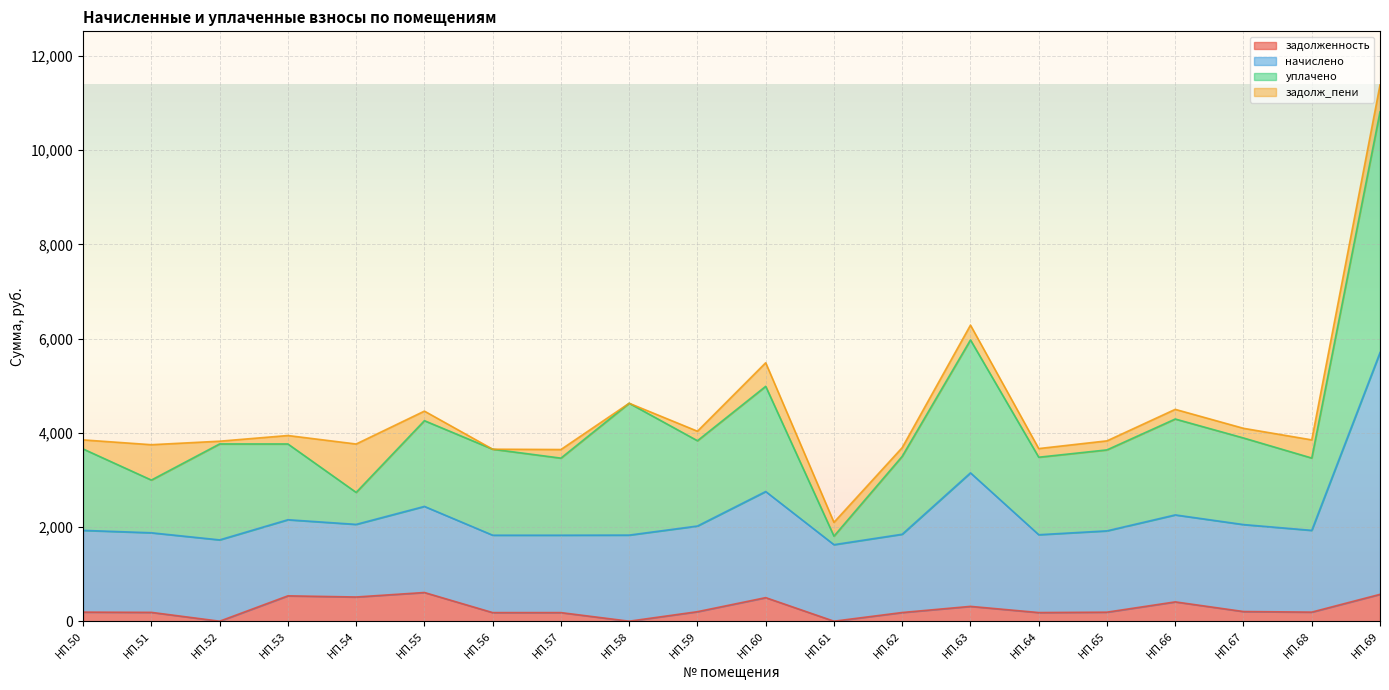

Read the задолженность value at НП.63.

315.0